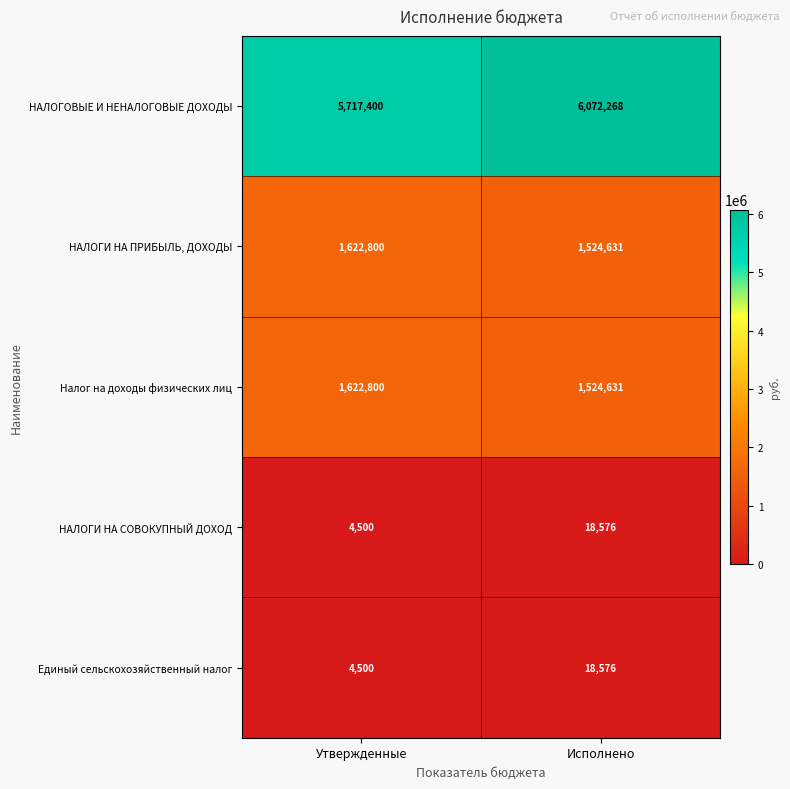

Reading left to right, list all the values displayed in this chart.

НАЛОГОВЫЕ И НЕНАЛОГОВЫЕ ДОХОДЫ: 5717400	6072268
НАЛОГИ НА ПРИБЫЛЬ, ДОХОДЫ: 1622800	1524631
Налог на доходы физических лиц: 1622800	1524631
НАЛОГИ НА СОВОКУПНЫЙ ДОХОД: 4500	18576
Единый сельскохозяйственный налог: 4500	18576